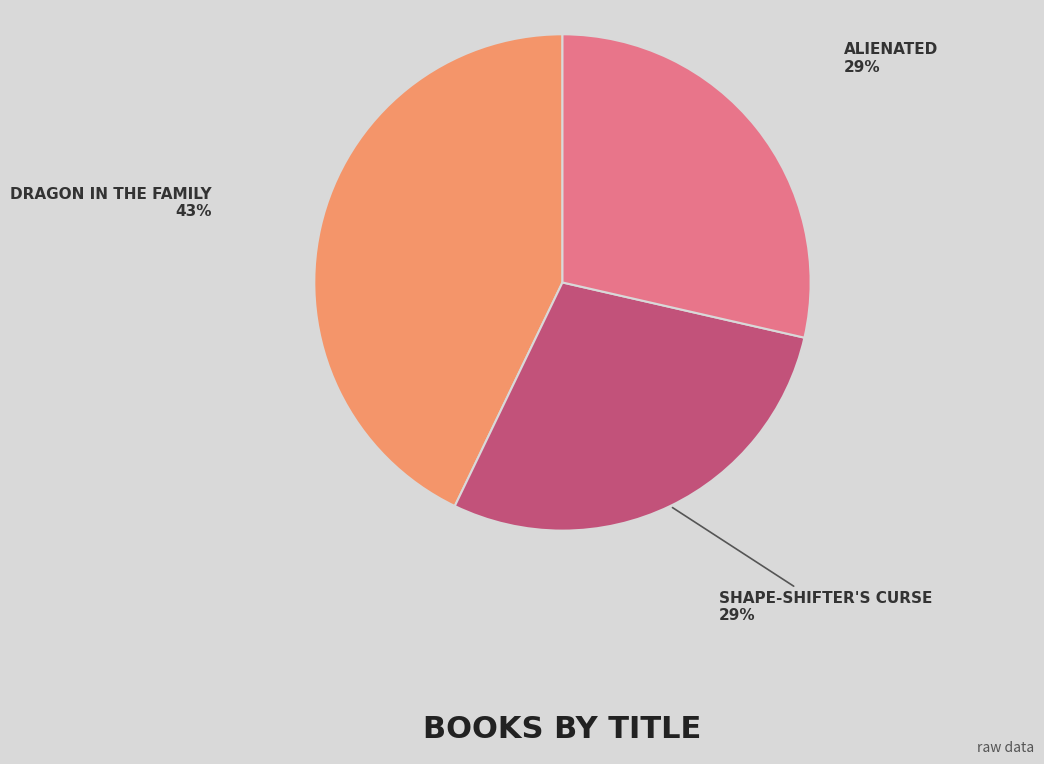

Does any single category account for the majority?

No